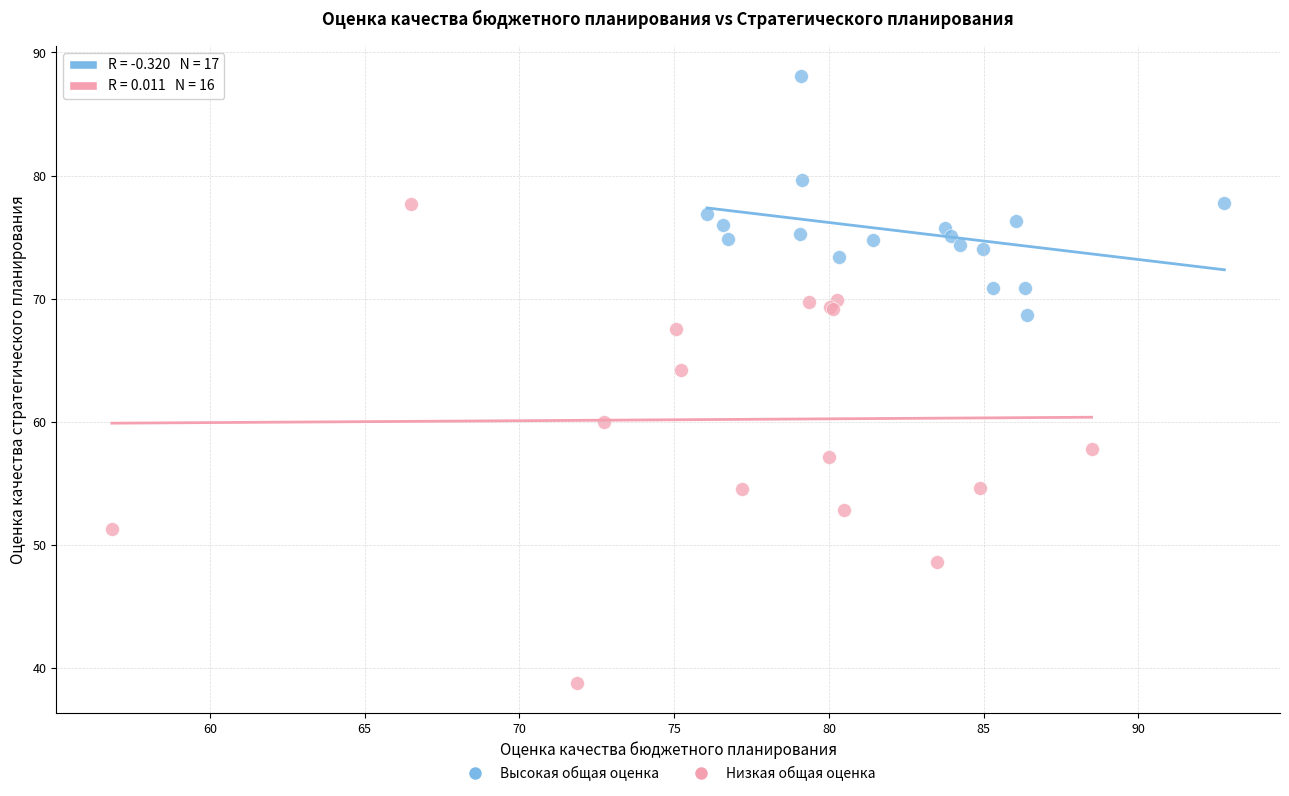

Which series has the widest spread of Y values?

Низкая общая оценка